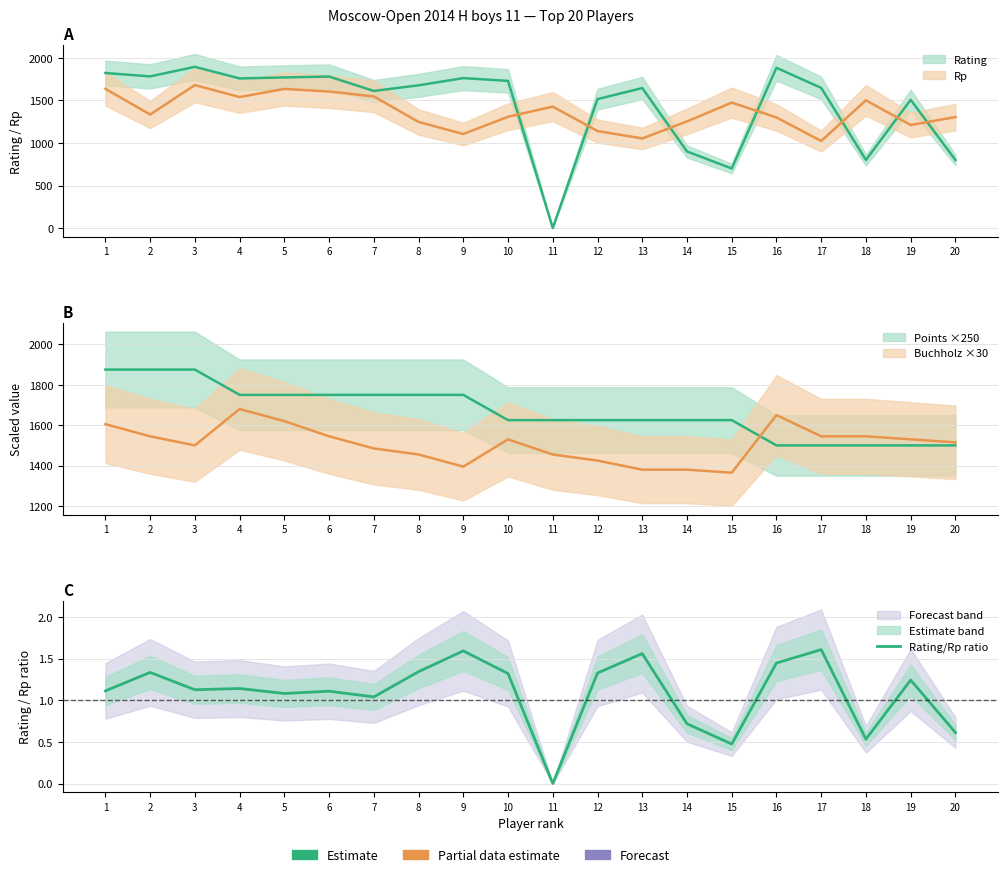

Between 9 and 14, which is larger?

9